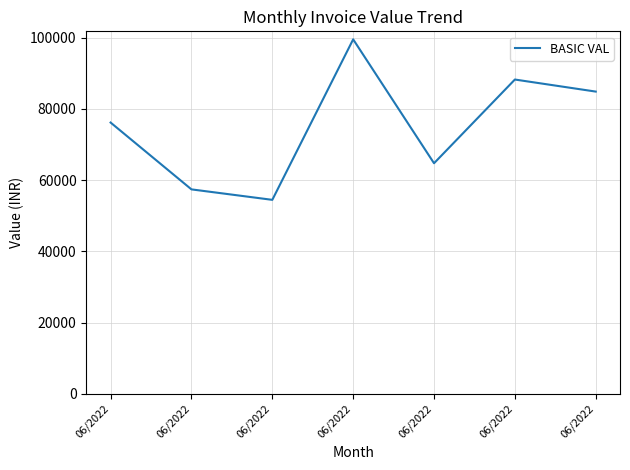

What is the difference between the maximum and minimum values?

45059.4